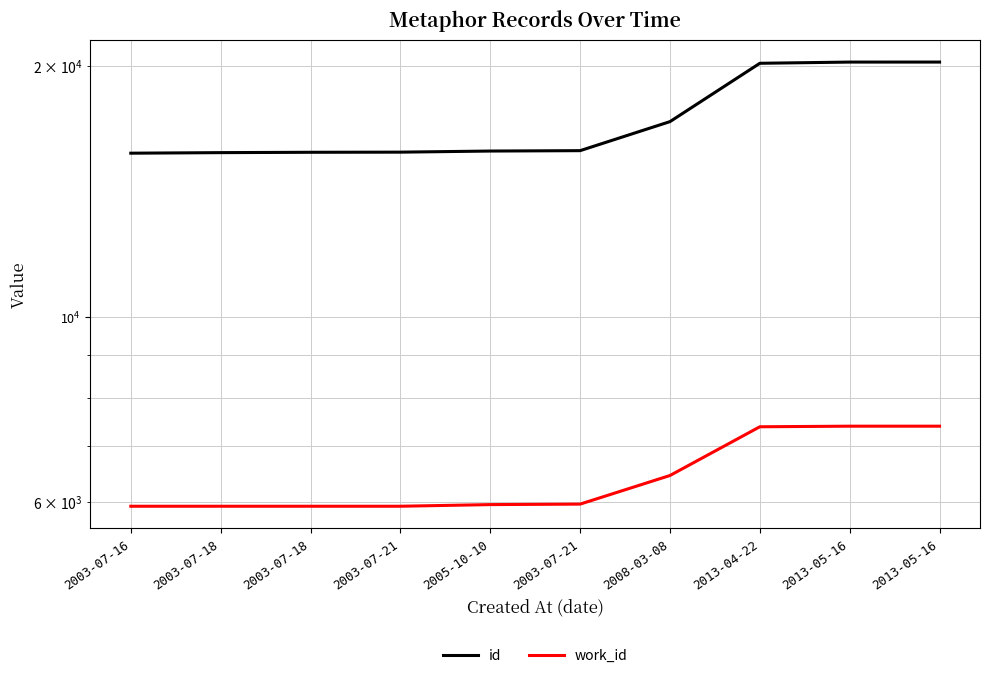

What is the highest value of the work_id series?

7391